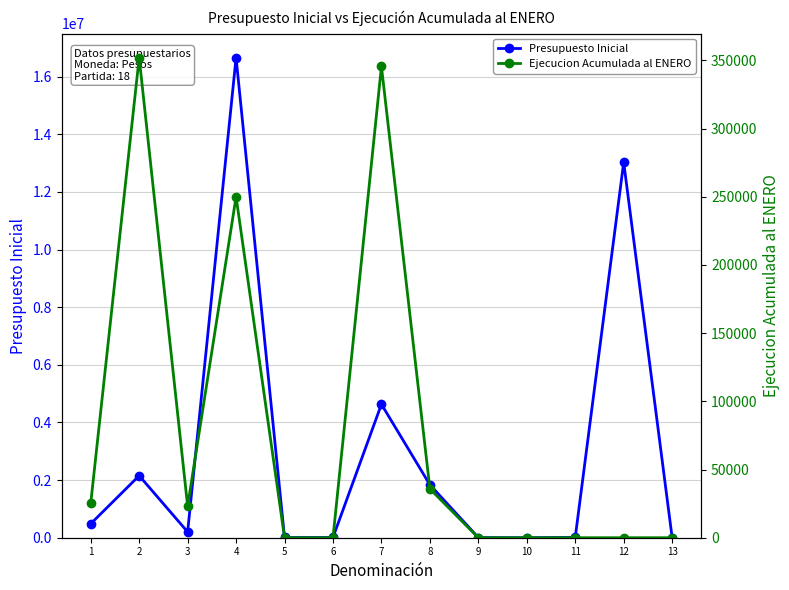

What are all the series names shown in the legend?

Presupuesto Inicial, Ejecucion Acumulada al ENERO